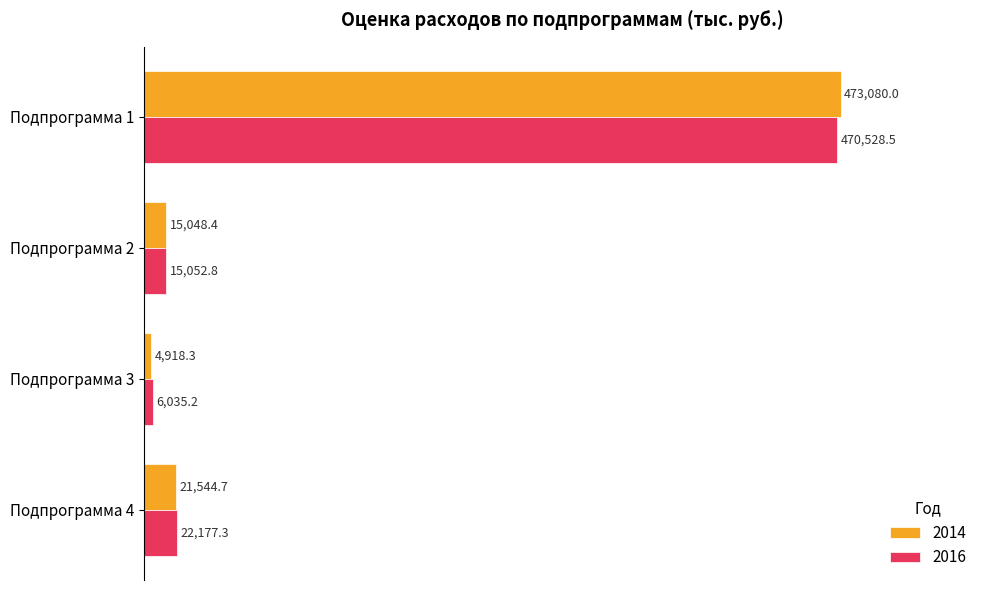

What are all the series names shown in the legend?

2014, 2016